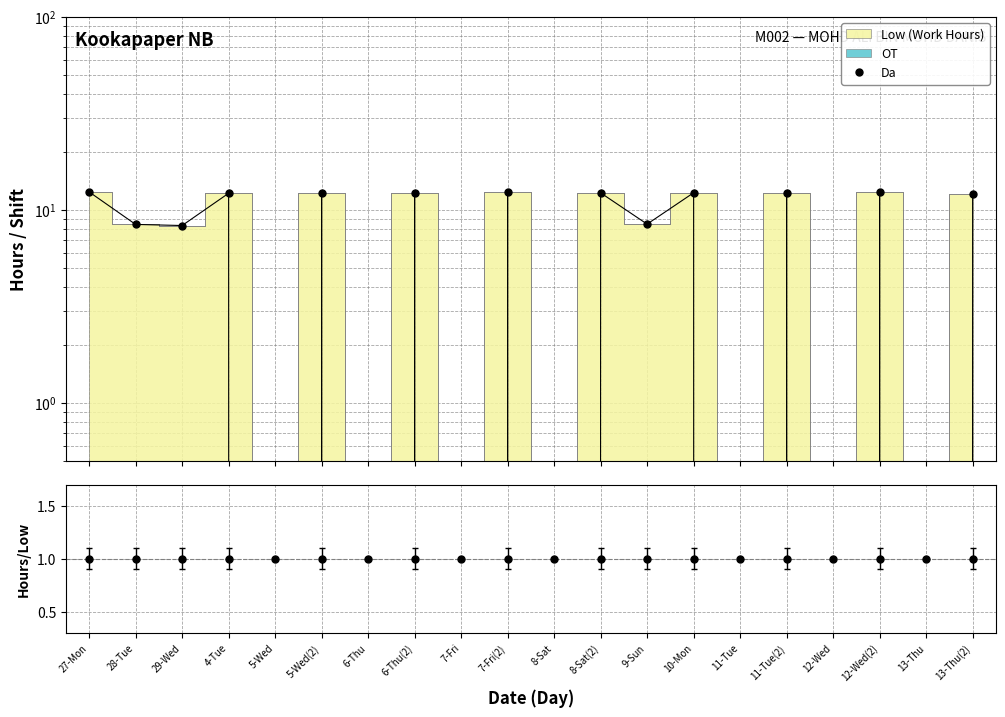

List the labels in order of value, smallest first.

5-Wed, 6-Thu, 7-Fri, 8-Sat, 11-Tue, 12-Wed, 13-Thu, 29-Wed, 28-Tue, 9-Sun, 13-Thu(2), 5-Wed(2), 4-Tue, 8-Sat(2), 11-Tue(2), 10-Mon, 6-Thu(2), 7-Fri(2), 12-Wed(2), 27-Mon